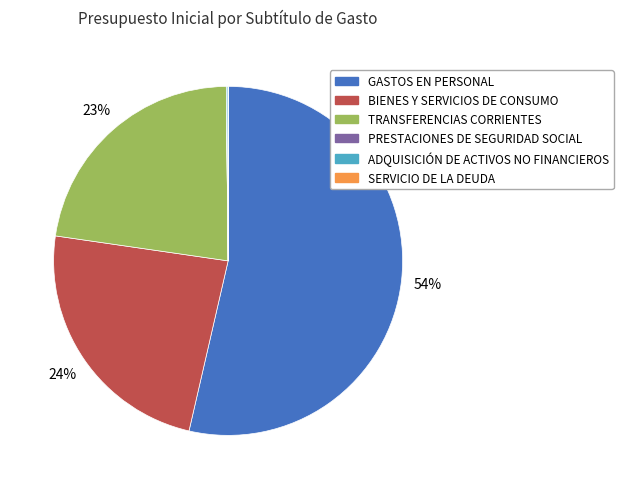

Approximately how many times larger is the value at TRANSFERENCIAS CORRIENTES compared to BIENES Y SERVICIOS DE CONSUMO?

1.0